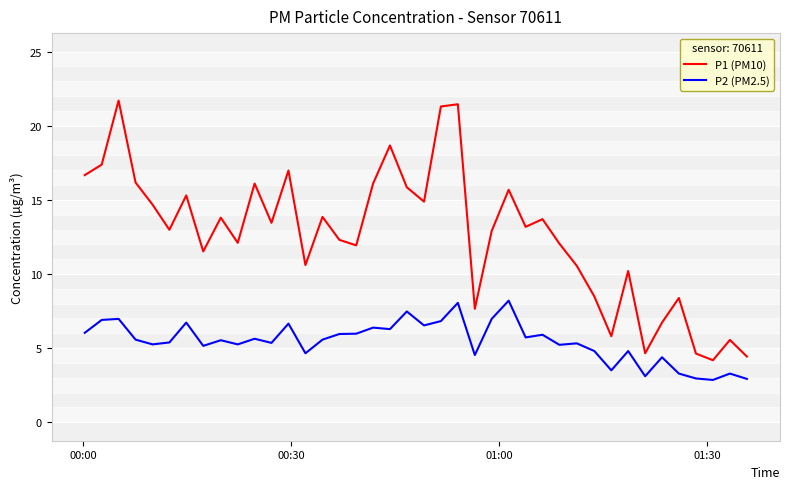

List the series in order of their overall mean, highest first.

P1 (PM10), P2 (PM2.5)